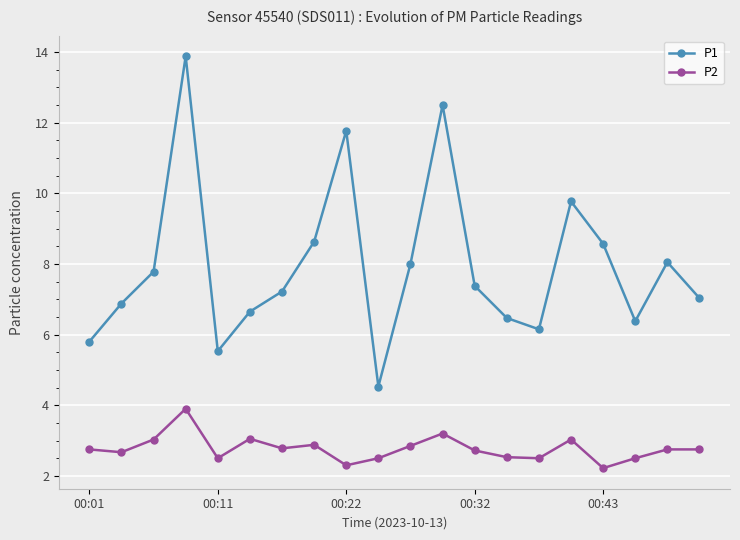

What is the value of the P2 point at the 12th from the left?

3.2